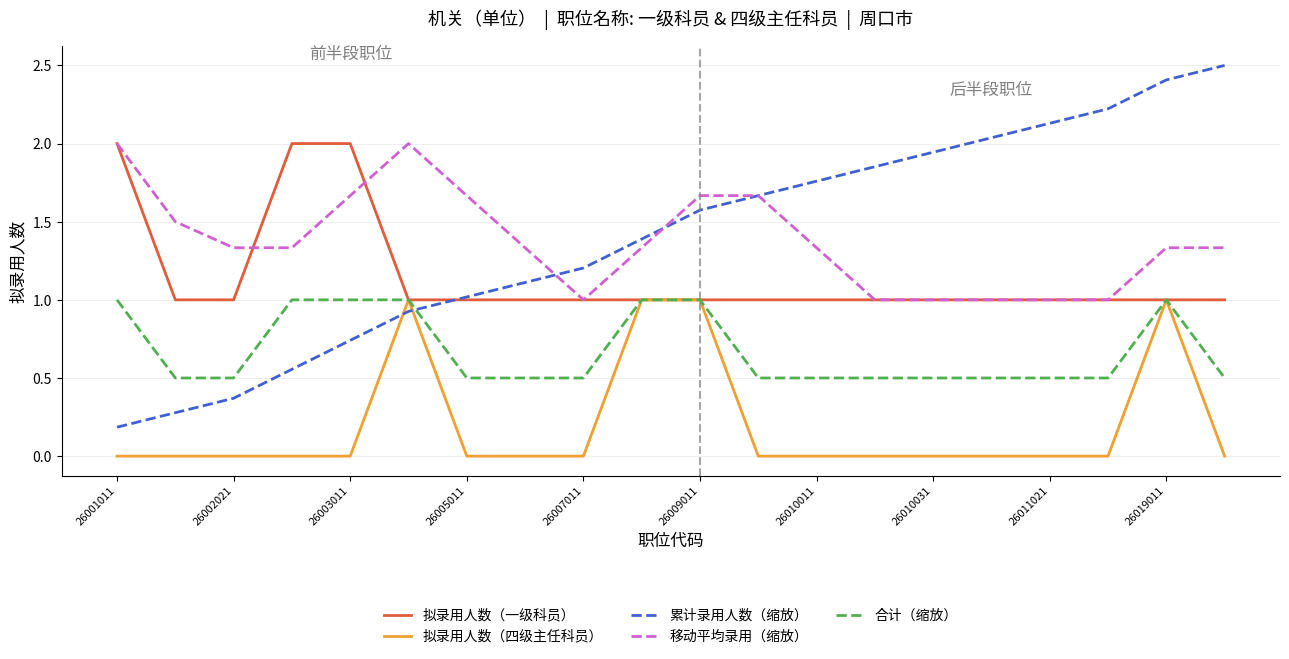

True or false: 合计（缩放） and 移动平均录用（缩放） cross at least once.

False